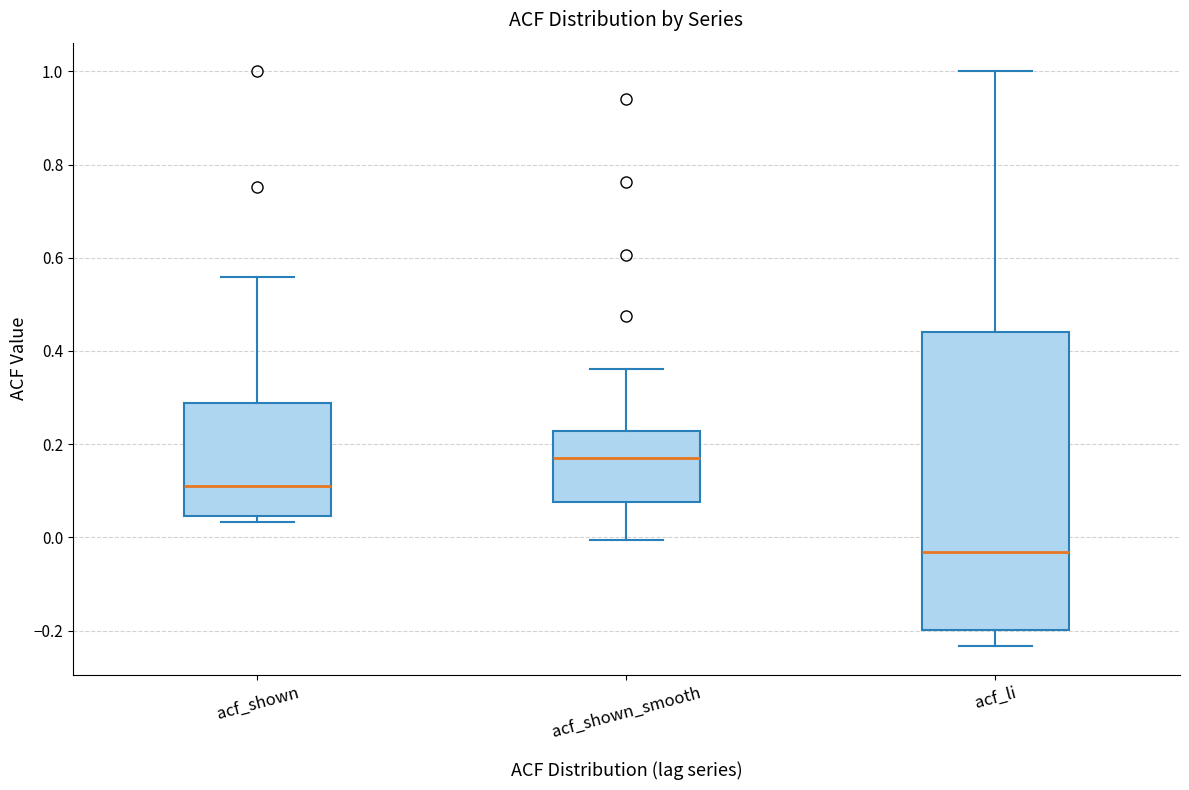

Reading left to right, read every box against the y-axis: the position of its median line, the range the box covers, and the ends of its whiskers. The values are not printed on the chart, so give them approximately, as read against the axis.

acf_shown: median 0.12, box 0.04 to 0.28, whiskers 0.04 (just below the box's lower edge) to 0.56
acf_shown_smooth: median 0.16, box 0.08 to 0.22, whiskers 0.00 to 0.36
acf_li: median -0.04, box -0.20 to 0.44, whiskers -0.24 to 1.00